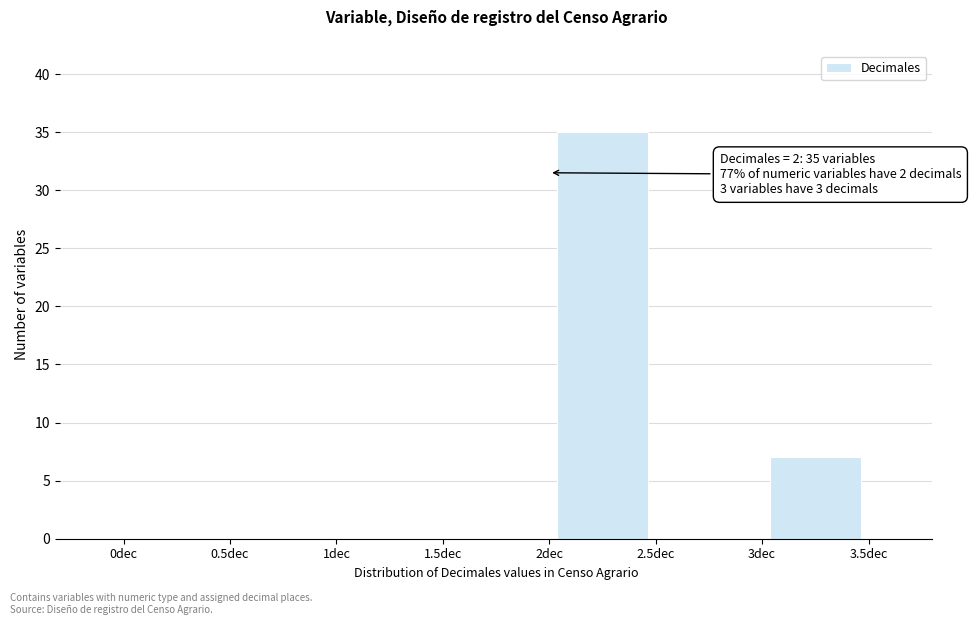

Which range on the x-axis has the tallest bar?

2.0 to 2.5